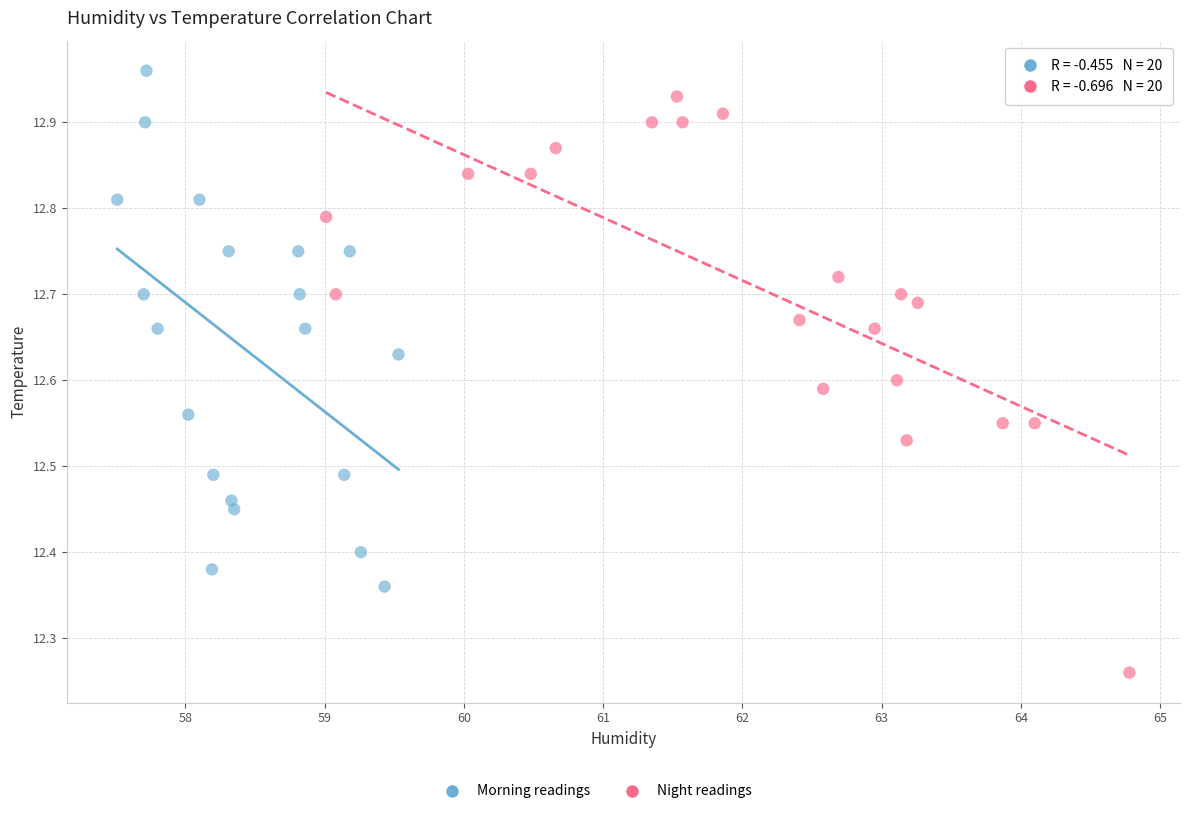

Which series has the largest Y range (max minus min)?

Night readings